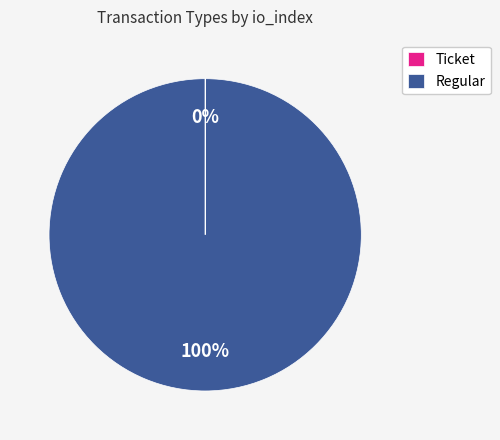

Does any single category account for the majority?

Yes